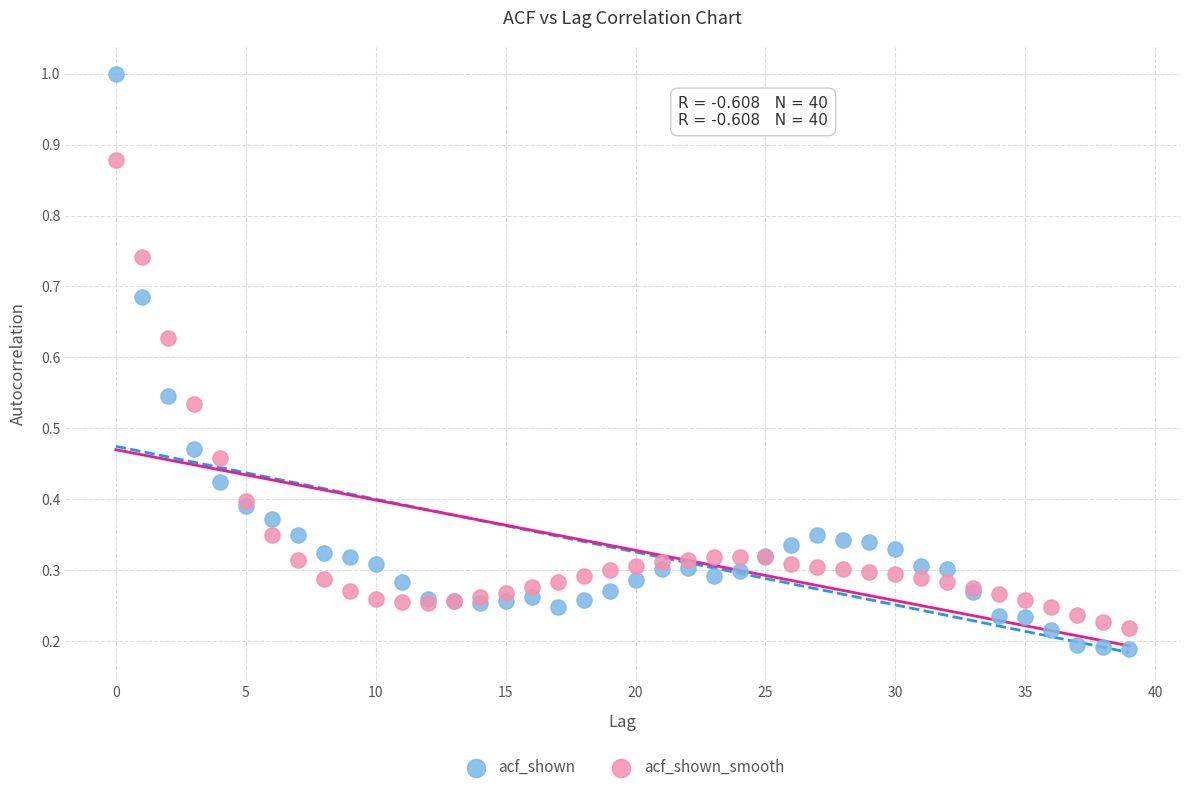

Which series reaches the maximum Y coordinate?

acf_shown